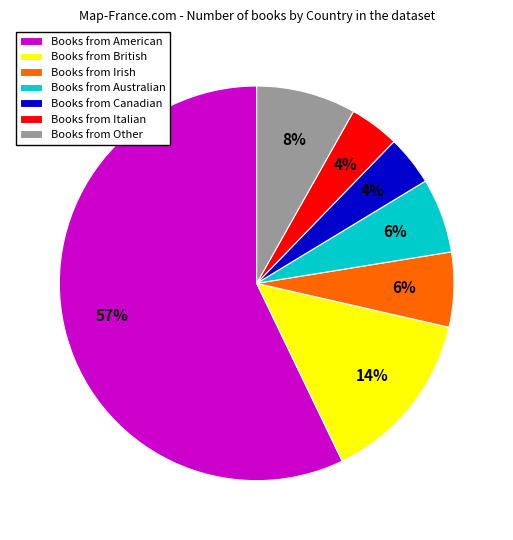

What percentage is the Books from Irish slice, to the nearest percent?

6%